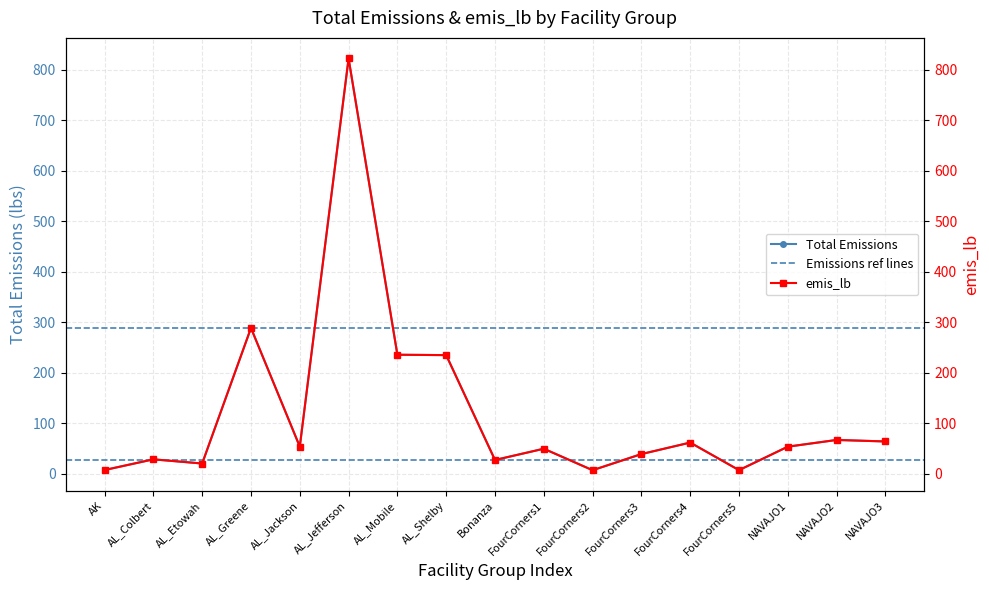

What is the difference between the maximum and minimum values in the total_emissions series?

815.4